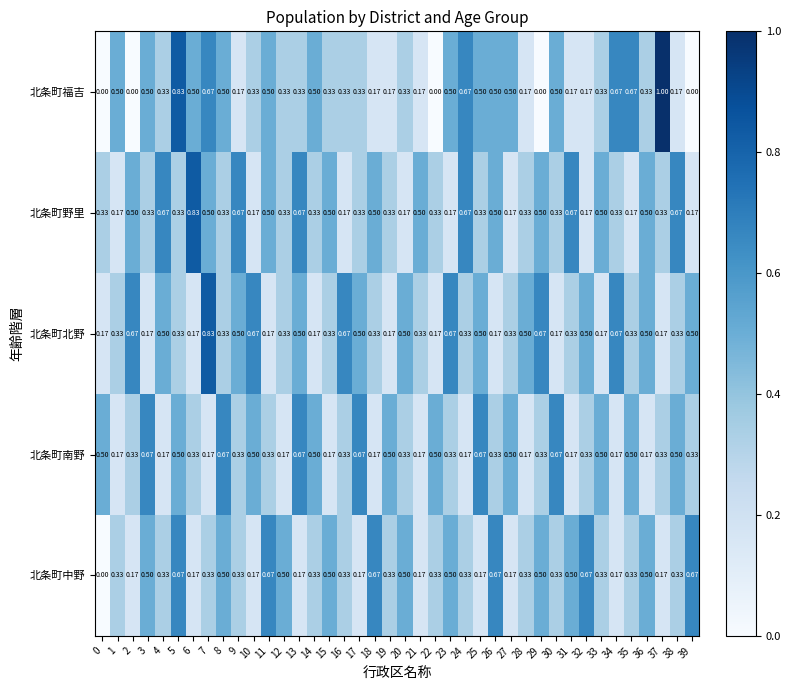

Which series has the largest total across all categories?

北条町野里